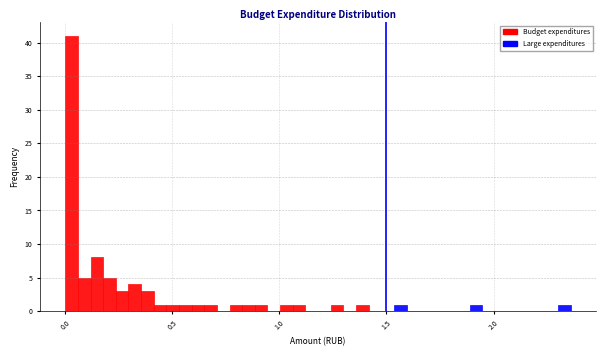

Around what value on the x-axis is the tallest bar? Give the approximate position of its centre, as read against the axis.

0.05